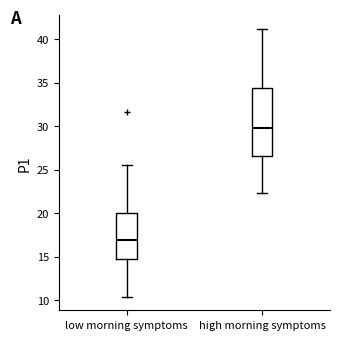

Reading left to right, transcribe this box plot: for each box, give where its median line is, the range the box spans, and where its two whiskers end, as read against the y-axis. The values are not printed on the chart, so give them approximately, as read against the axis.

low morning symptoms: median 17.0, box 14.5 to 20.0, whiskers 10.5 to 25.5
high morning symptoms: median 30.0, box 26.5 to 34.5, whiskers 22.5 to 41.0